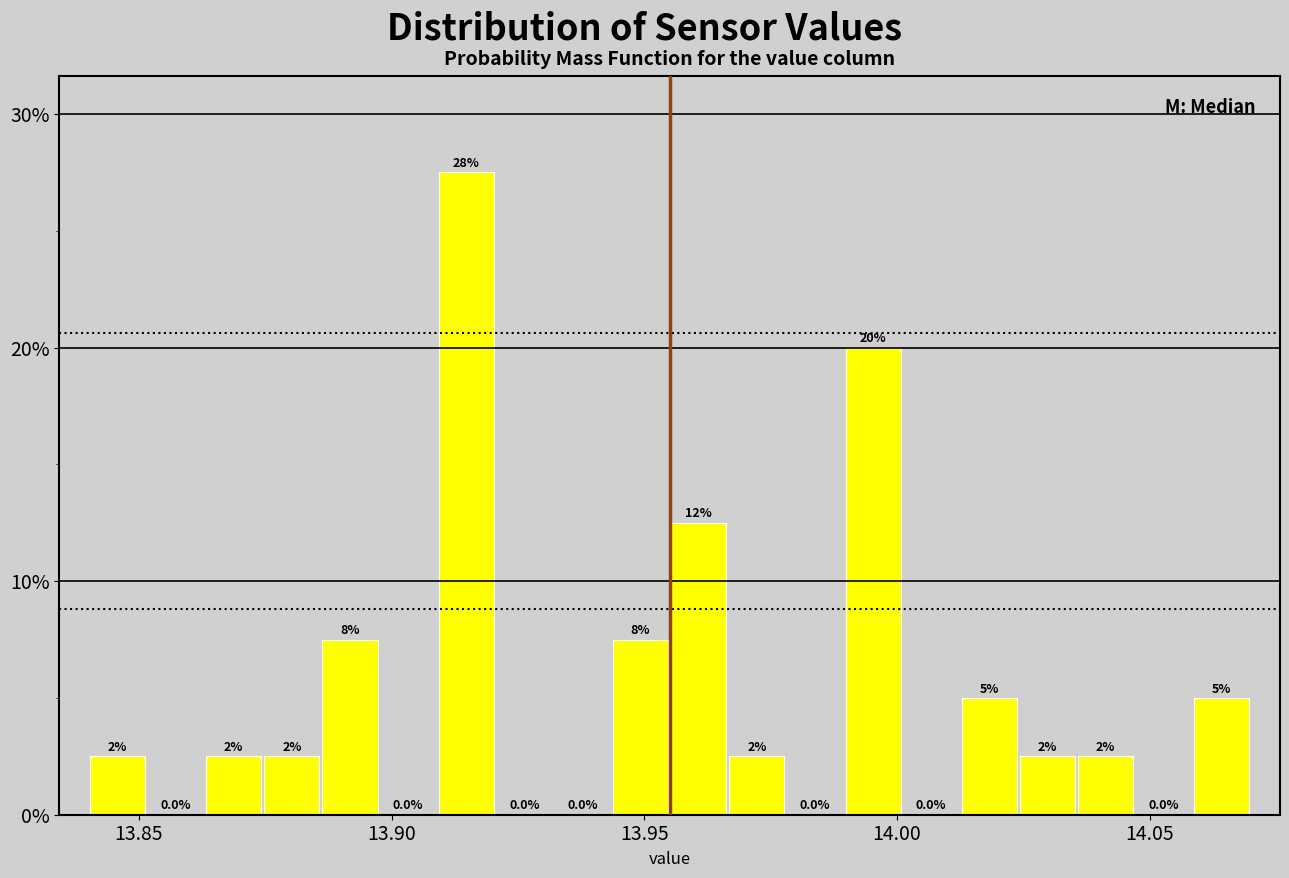

Around what value on the x-axis is the tallest bar? Give the approximate position of its centre, as read against the axis.

13.915